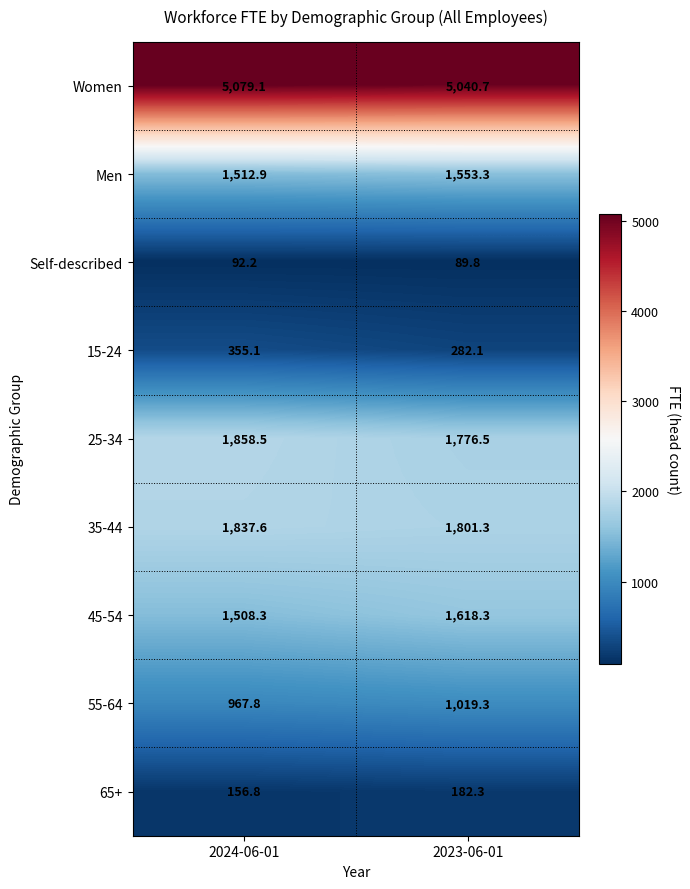

Reading left to right, extract all data points from this chart.

Women: 5079.1	5040.7
Men: 1512.9	1553.3
Self-described: 92.2	89.8
15-24: 355.1	282.1
25-34: 1858.5	1776.5
35-44: 1837.6	1801.3
45-54: 1508.3	1618.3
55-64: 967.8	1019.3
65+: 156.8	182.3